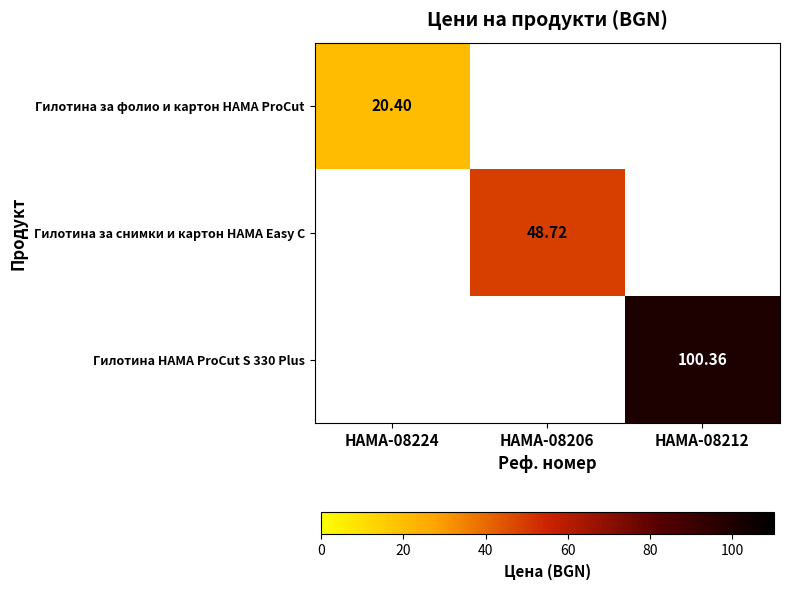

Is it true that Гилотина за снимки и картон HAMA Easy C equals 24.9 at HAMA-08224?

False